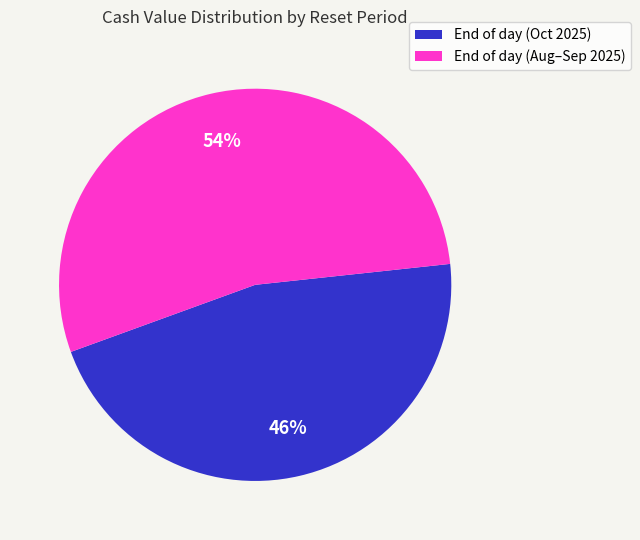

To the nearest percent, what is the average slice percentage?

50%